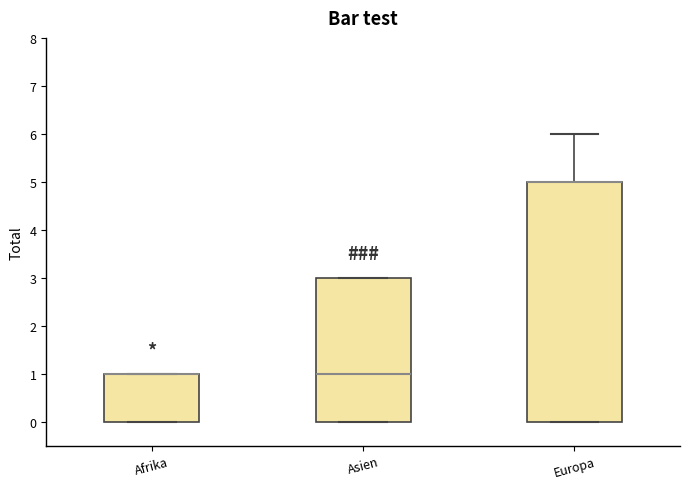

Reading left to right, transcribe this box plot: for each box, give where its median line is, the range the box spans, and where its two whiskers end, as read against the y-axis. The values are not printed on the chart, so give them approximately, as read against the axis.

Afrika: median 1 (drawn on the box's upper edge), box 0 to 1, whiskers 0 to 1
Asien: median 1, box 0 to 3, whiskers 0 to 3
Europa: median 5 (drawn on the box's upper edge), box 0 to 5, whiskers 0 to 6